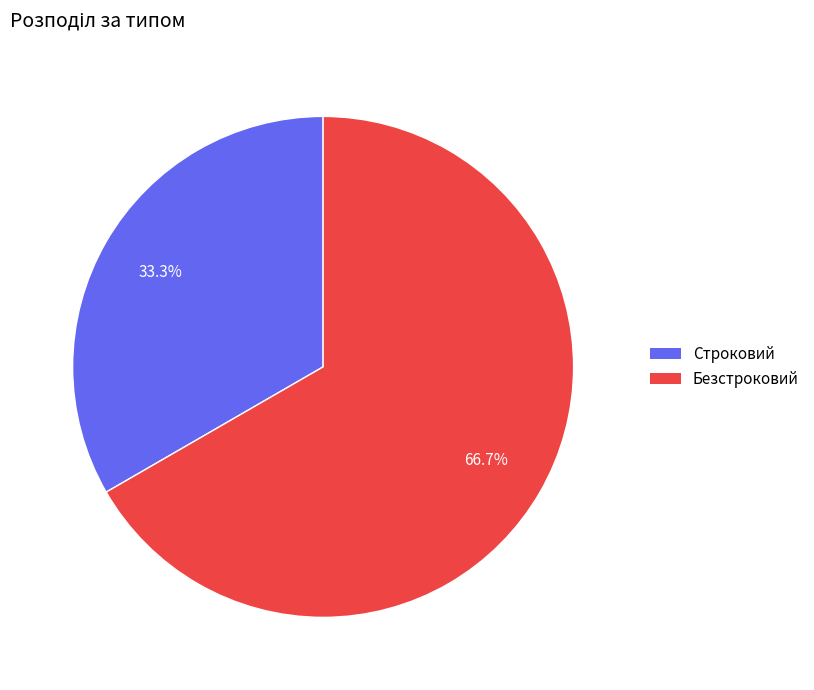

What portion of the pie excludes Строковий?

66.7%